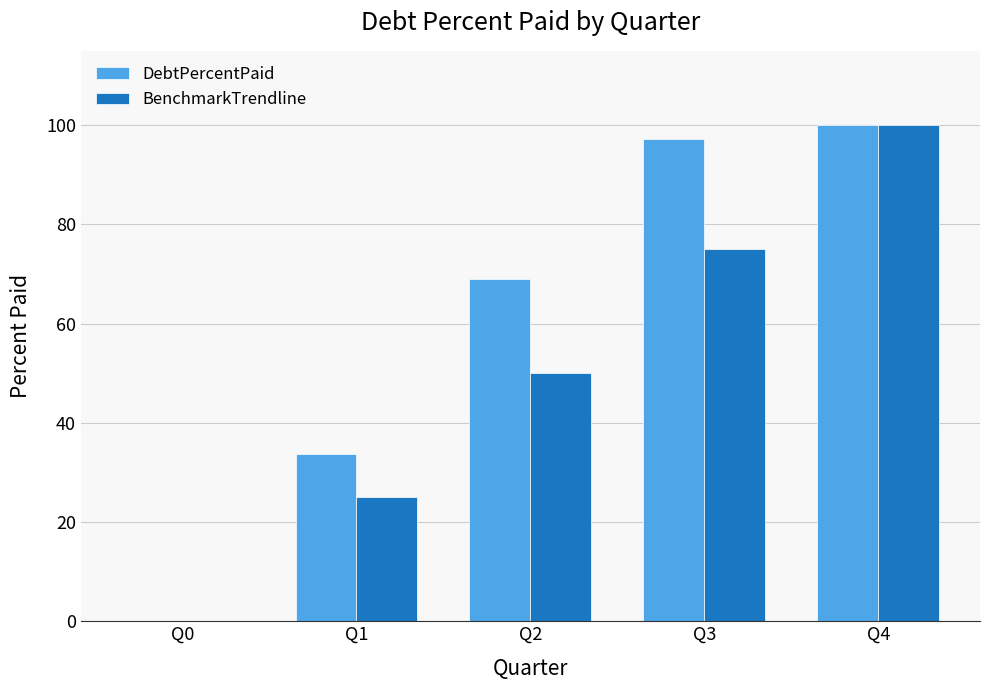

What is the sum of all DebtPercentPaid values?

299.9